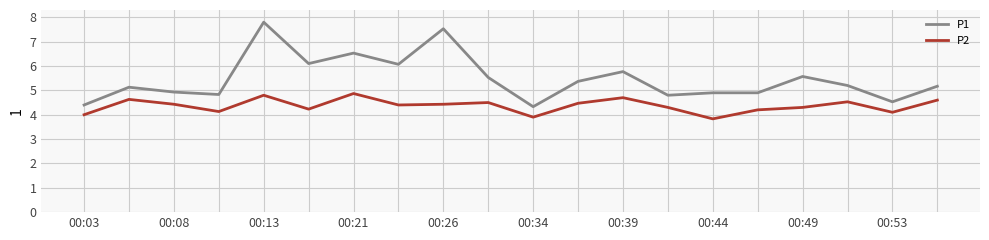

What is the greatest value displayed?

7.8